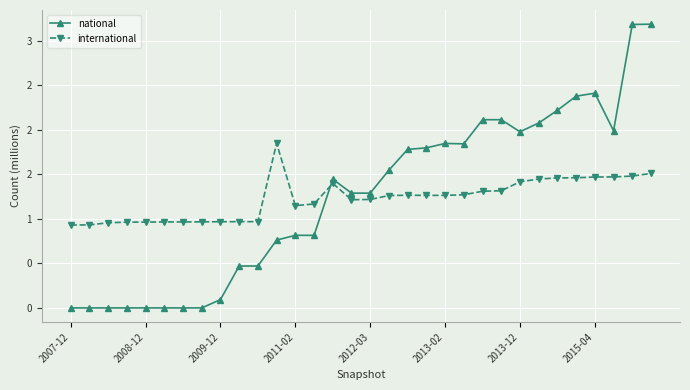

Does the chart have visible grid lines?

Yes